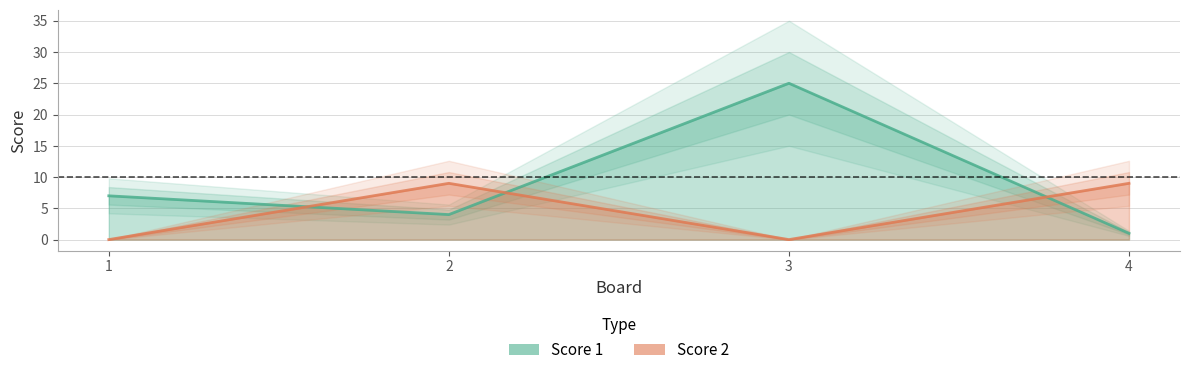

Which has a higher value, 3 or 2?

3